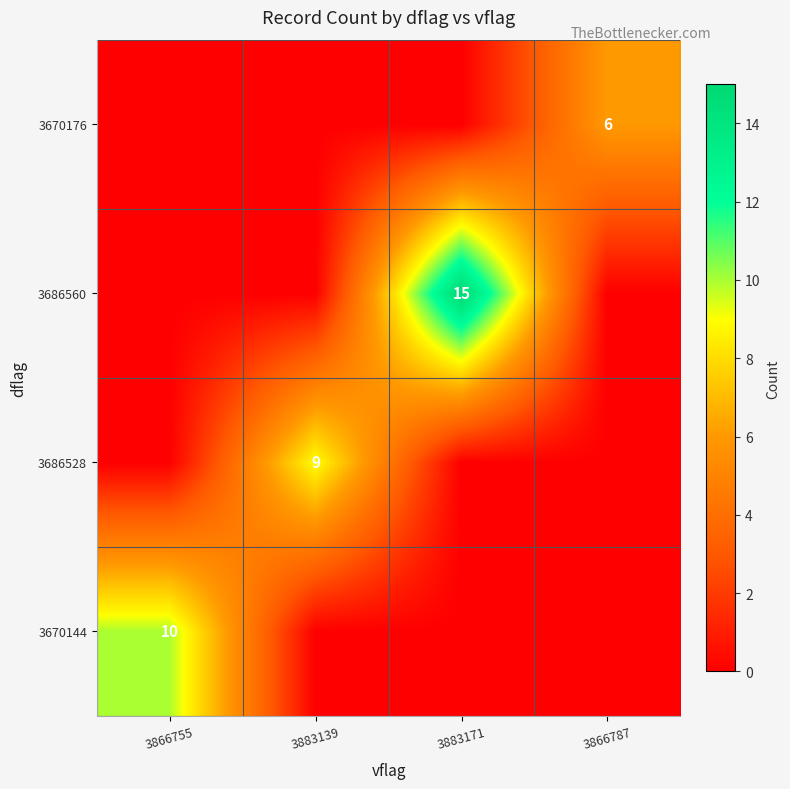

Which category has the lowest value across all series?

3883139